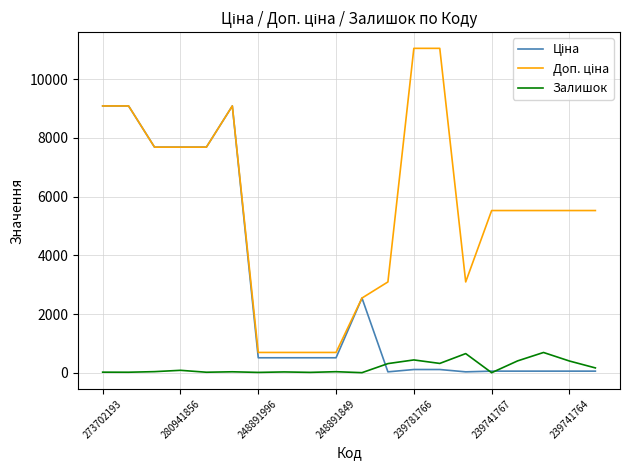

What is the maximum value shown in the chart?

11055.0